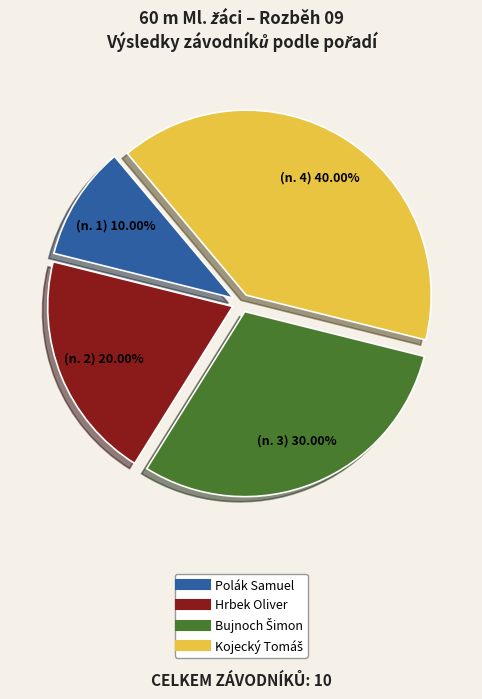

Does Polák Samuel account for over 50% of the chart?

No